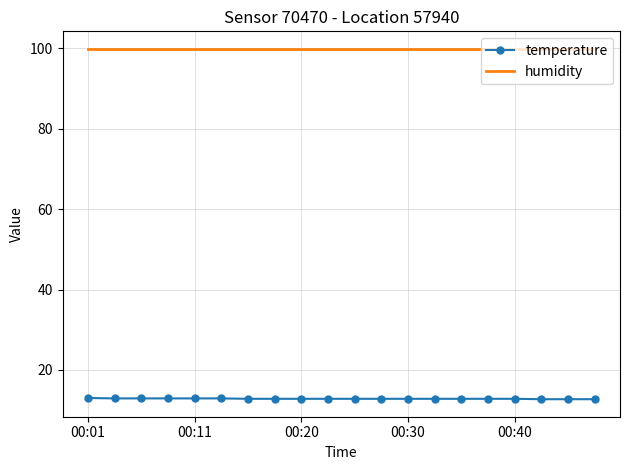

True or false: humidity and temperature intersect in this chart.

False